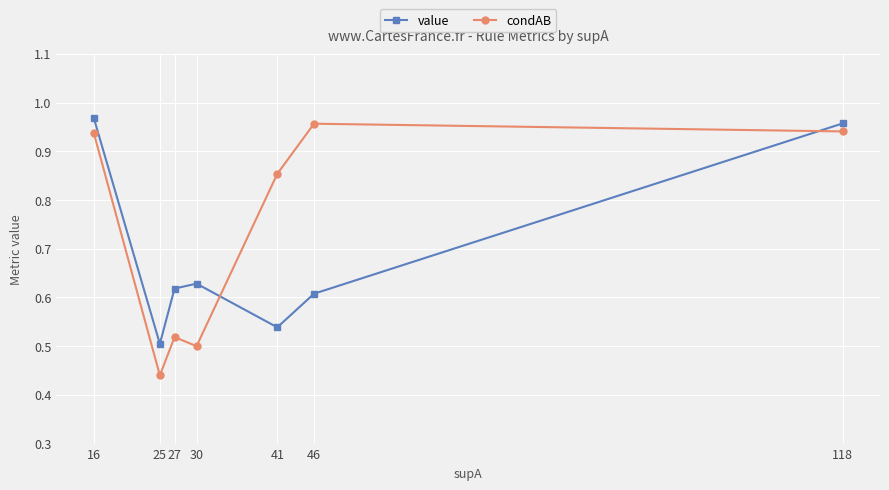

Rank the series by their average value, from lowest to highest.

value, condAB